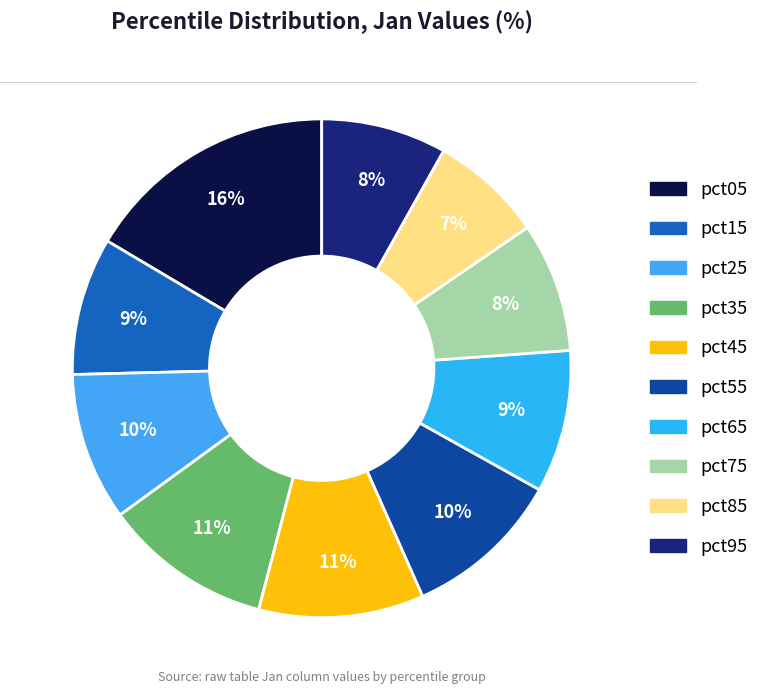

True or false: pct45 accounts for 11% of the total.

True